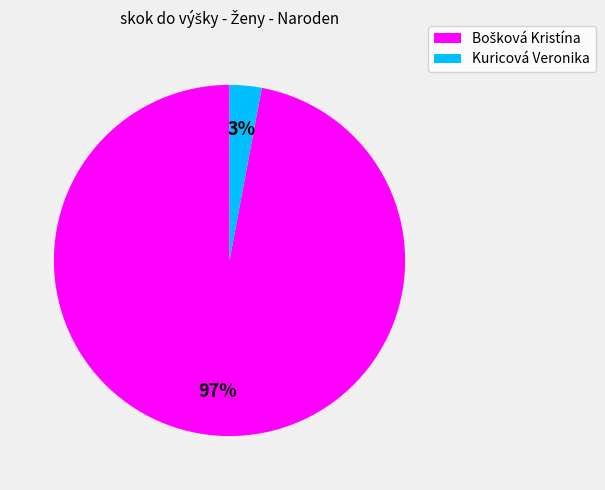

The Kuricová Veronika slice represents 15% of the pie. True or false?

False